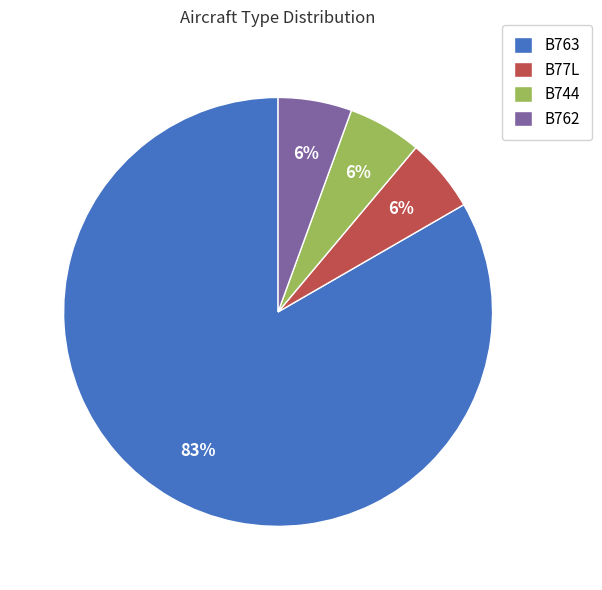

Count the number of slices in the pie.

4